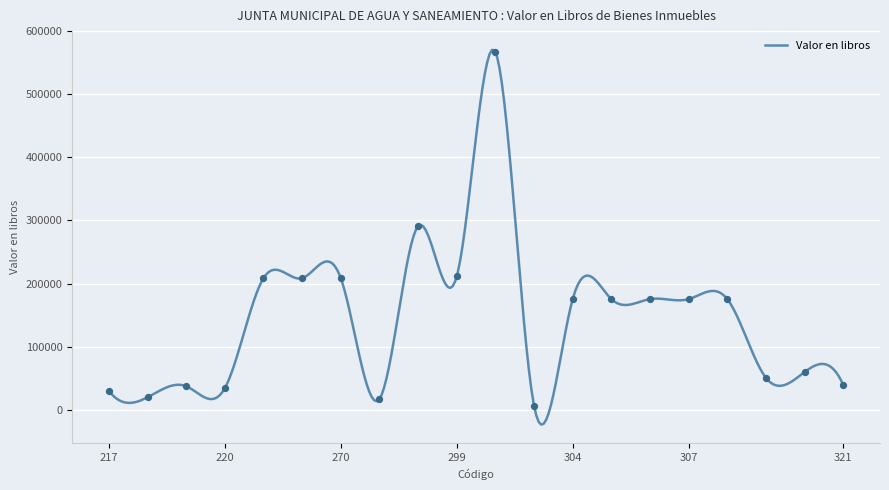

Between 308 and 218, which is larger?

308